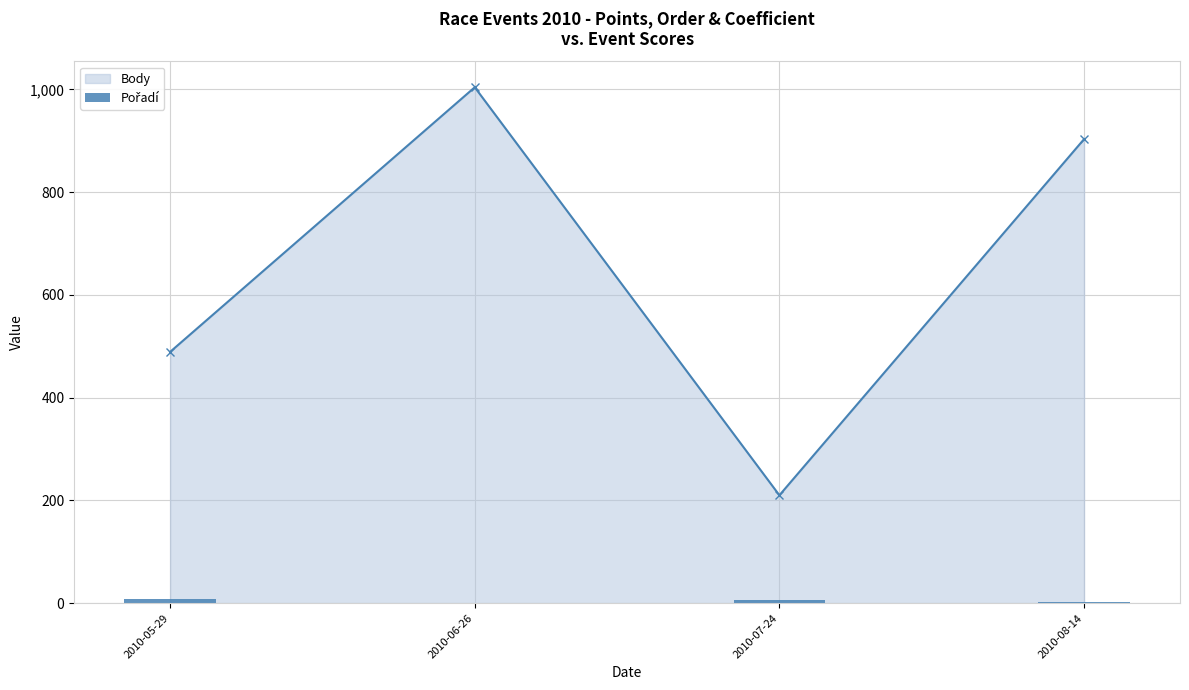

What position from the right is 2010-05-29?

4